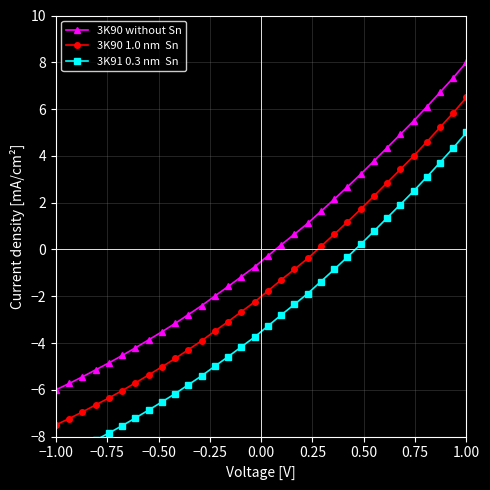

True or false: 3K90 1.0 nm  Sn has more than 1 points higher than both neighbors.

False